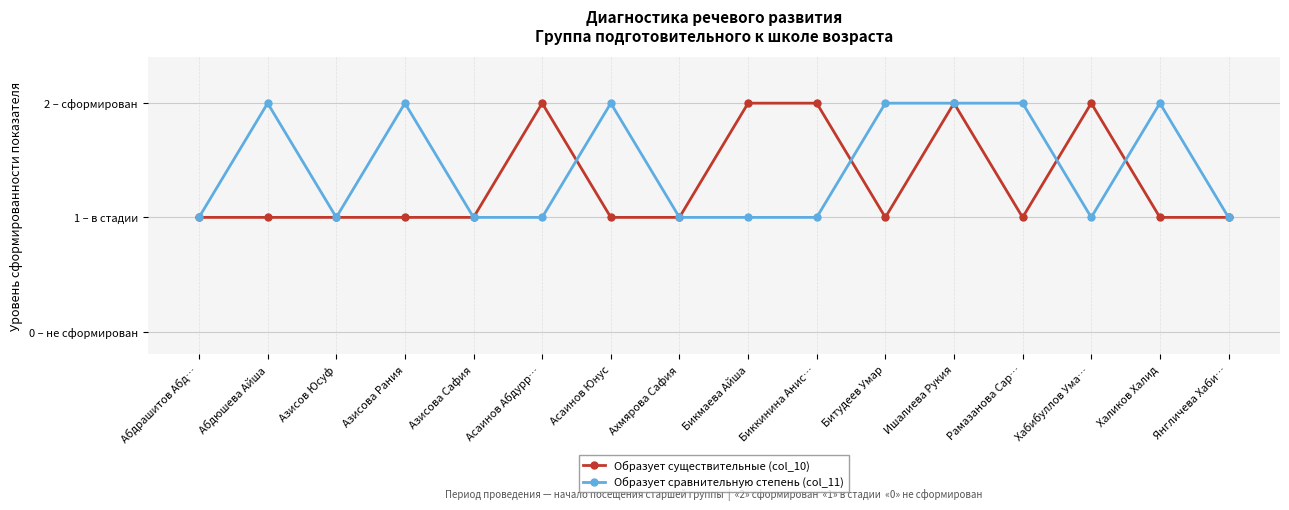

What are all the series names shown in the legend?

Образует существительные (col_10), Образует сравнительную степень (col_11)